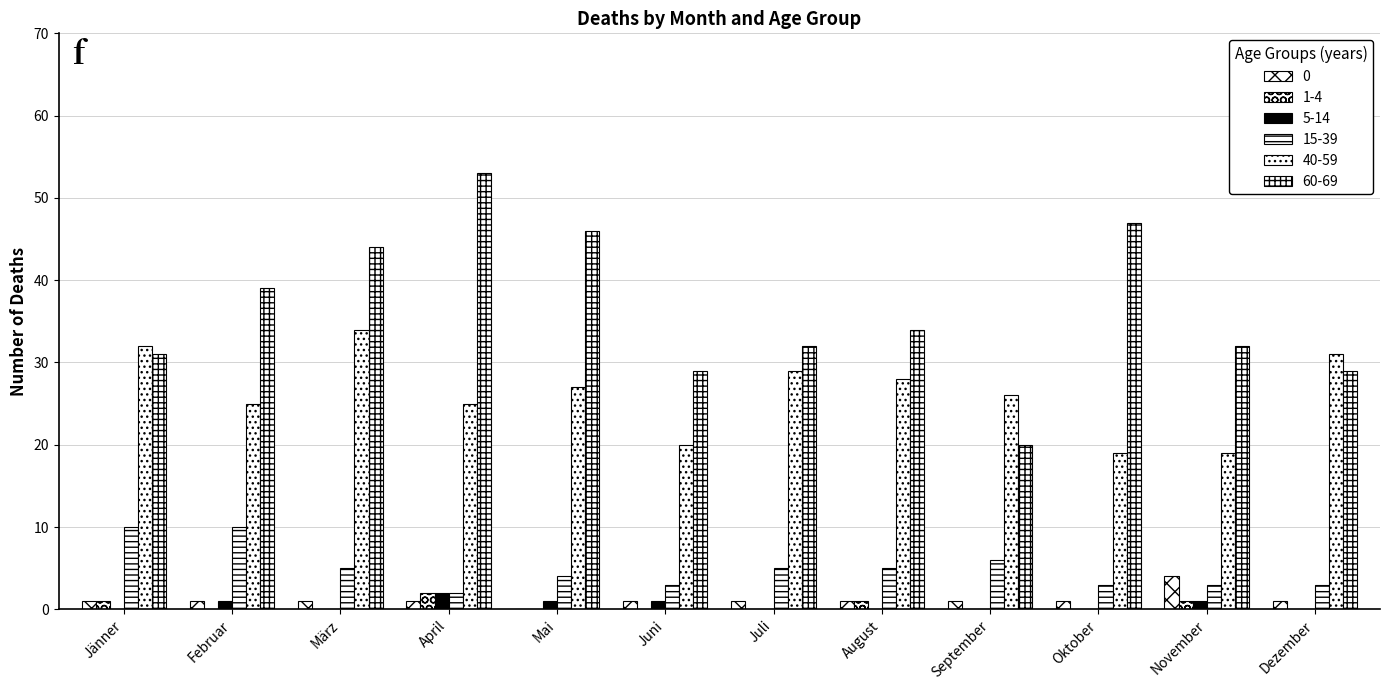

Count the number of data series in this chart.

6